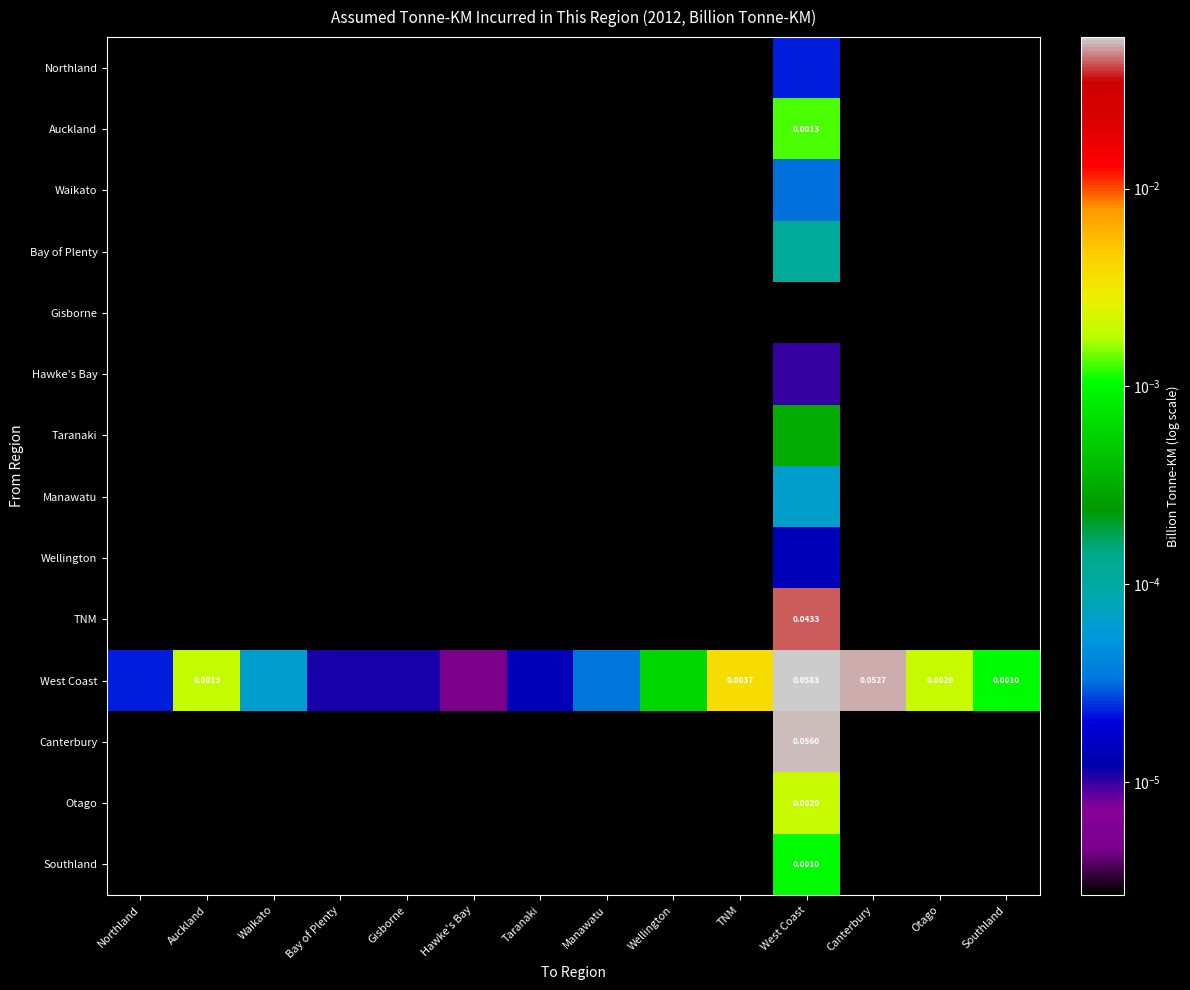

What is the maximum value shown in the chart?

0.1